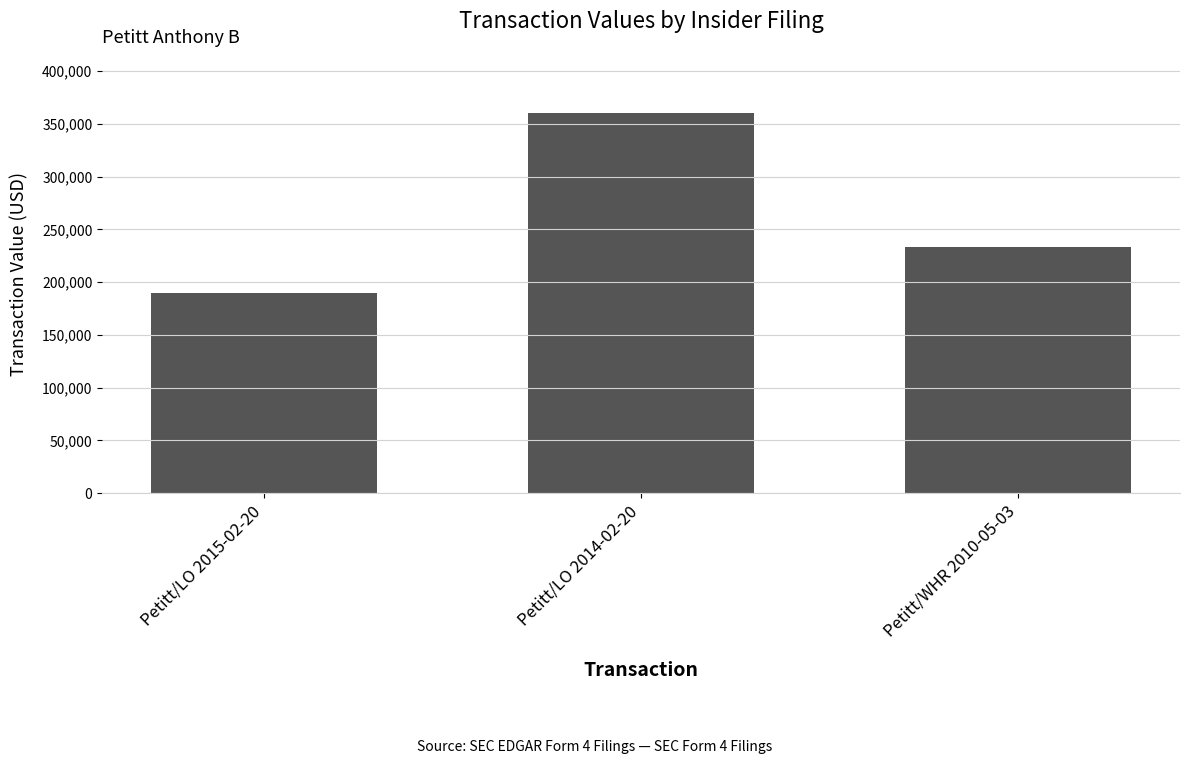

Are the bars horizontal?

No